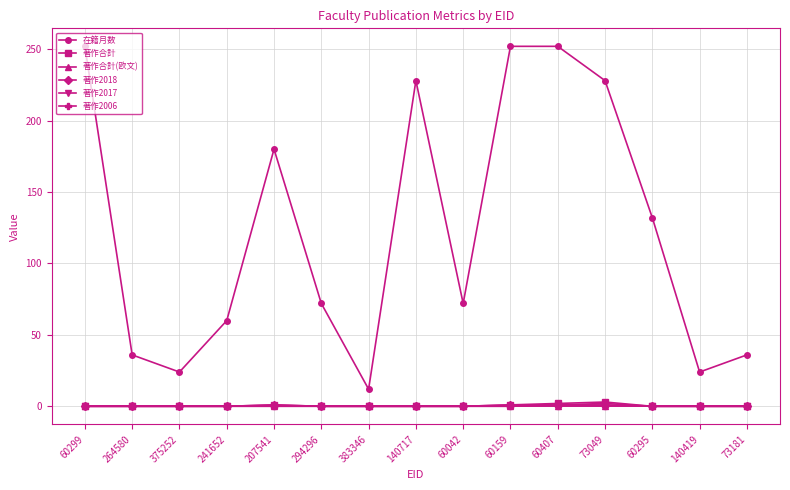

At which label does 著作2017 reach its minimum?

60299